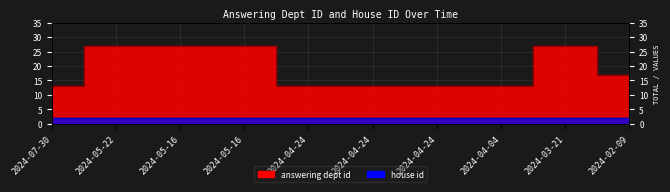

List the labels in order of value, largest first.

2024-05-22, 2024-05-16, 2024-05-16, 2024-03-21, 2024-02-09, 2024-07-30, 2024-04-24, 2024-04-24, 2024-04-24, 2024-04-04